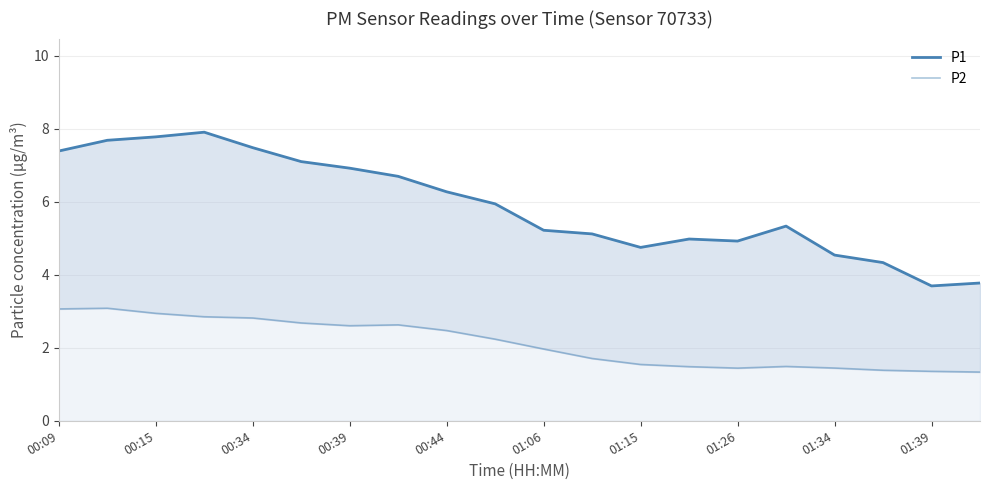

True or false: P1 and P2 intersect in this chart.

False